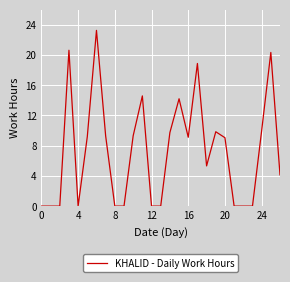

Does the chart have visible grid lines?

Yes